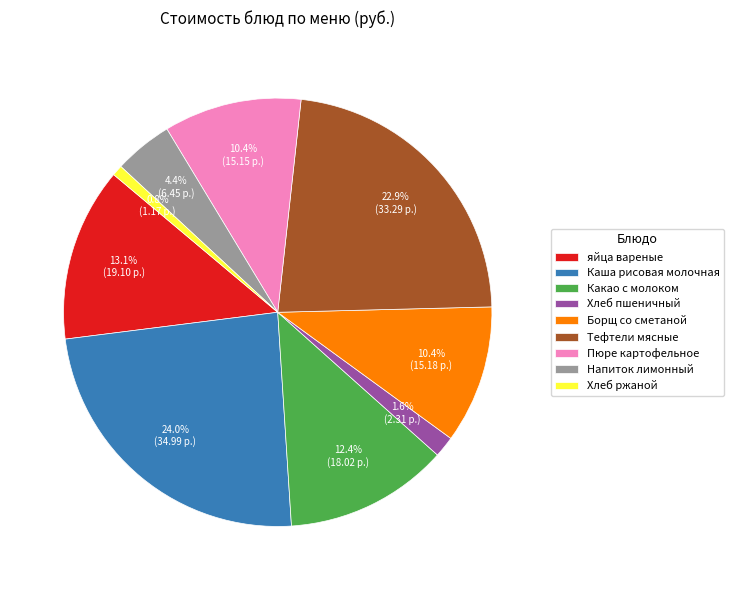

Count the number of slices in the pie.

9